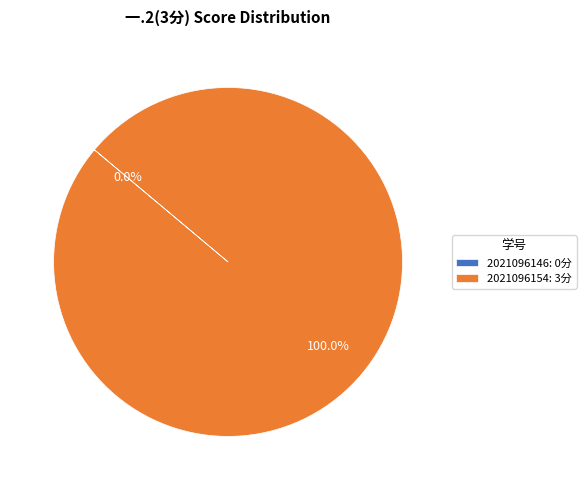

Does 2021096154 account for over 50% of the chart?

Yes